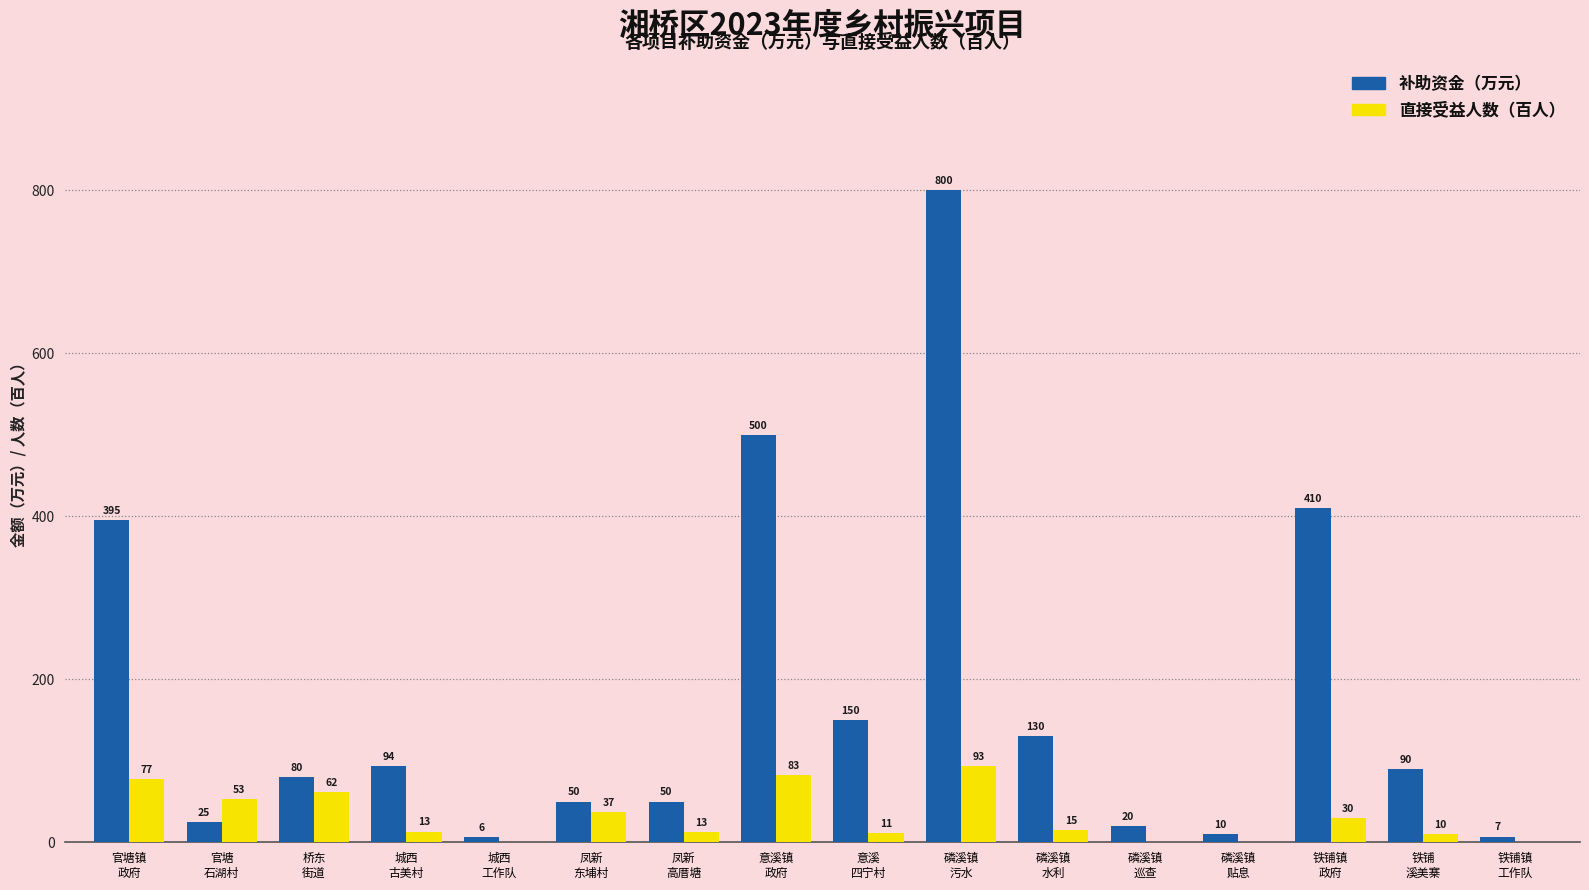

Which series has the largest total across all categories?

补助资金（万元）